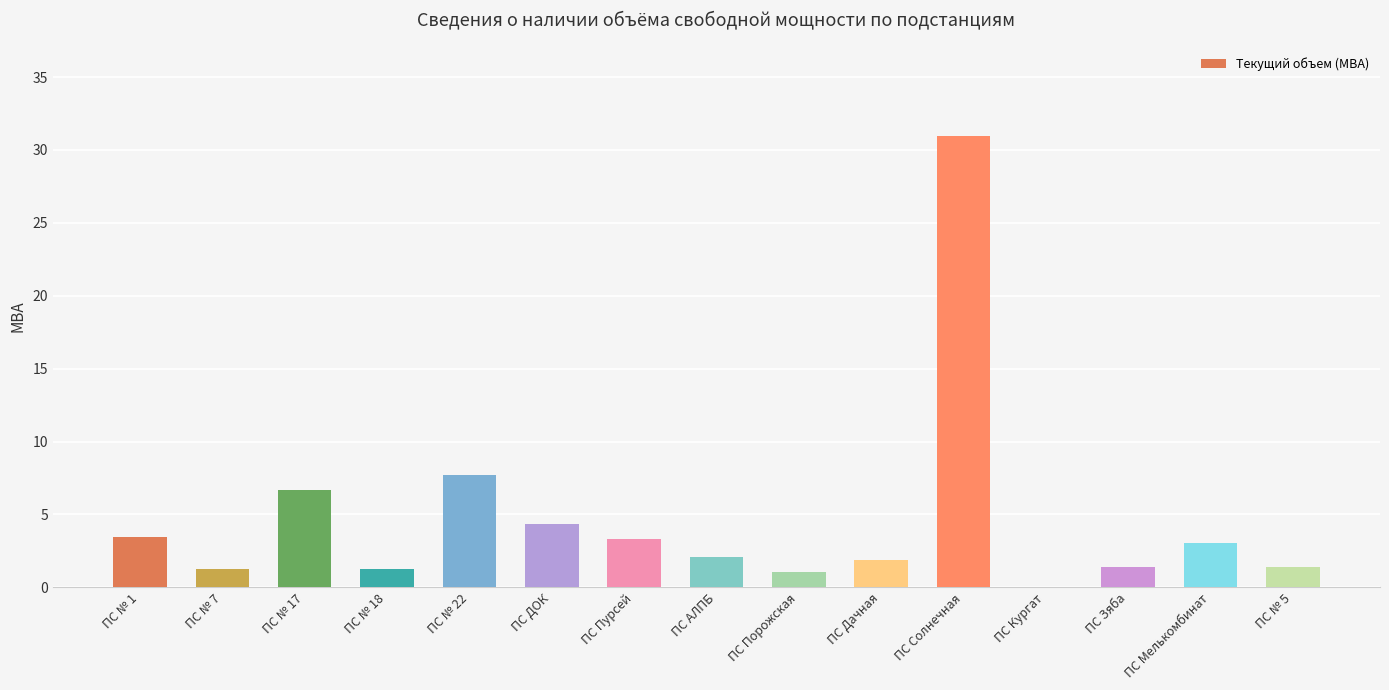

The chart shows a value of 9.3 at ПС № 17. True or false?

False